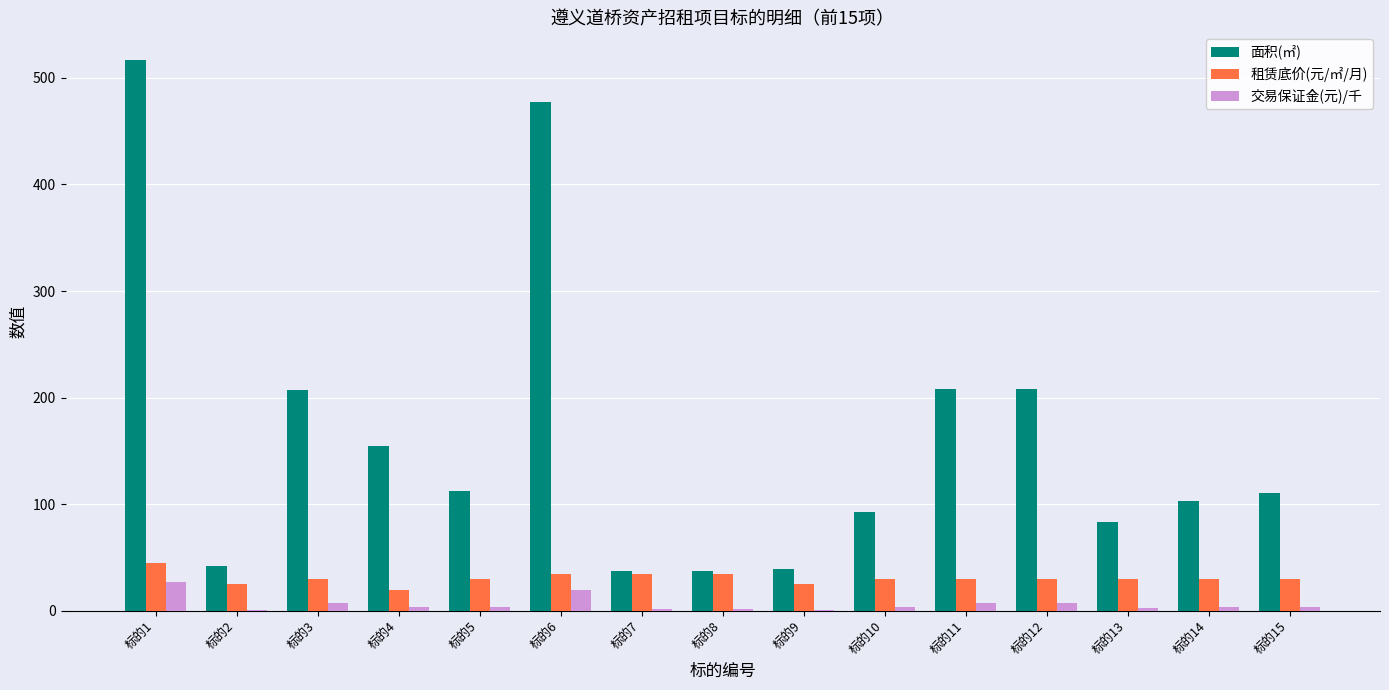

The value of 面积(㎡) at 标的9 is 64.4. True or false?

False